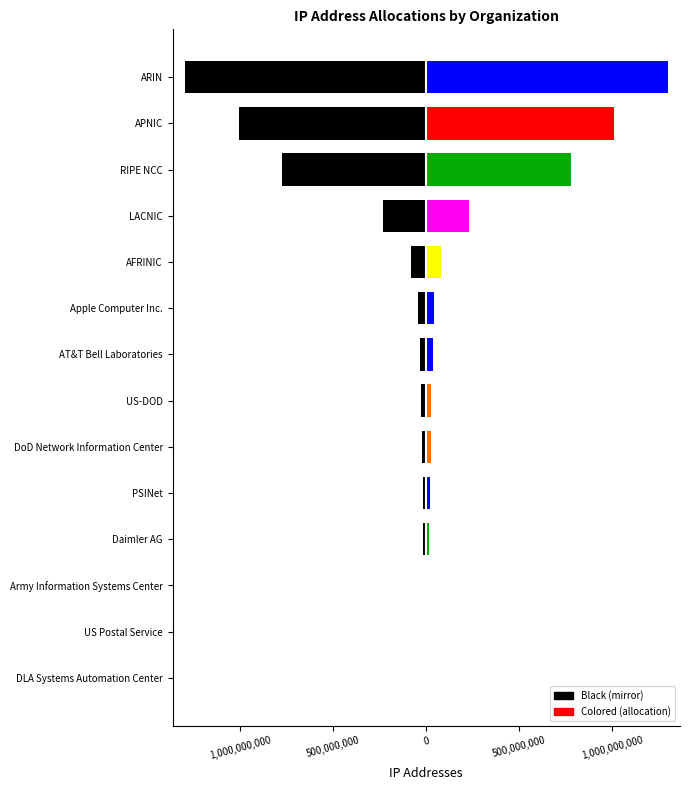

Is it true that the value at US-DOD is -36312363?

False